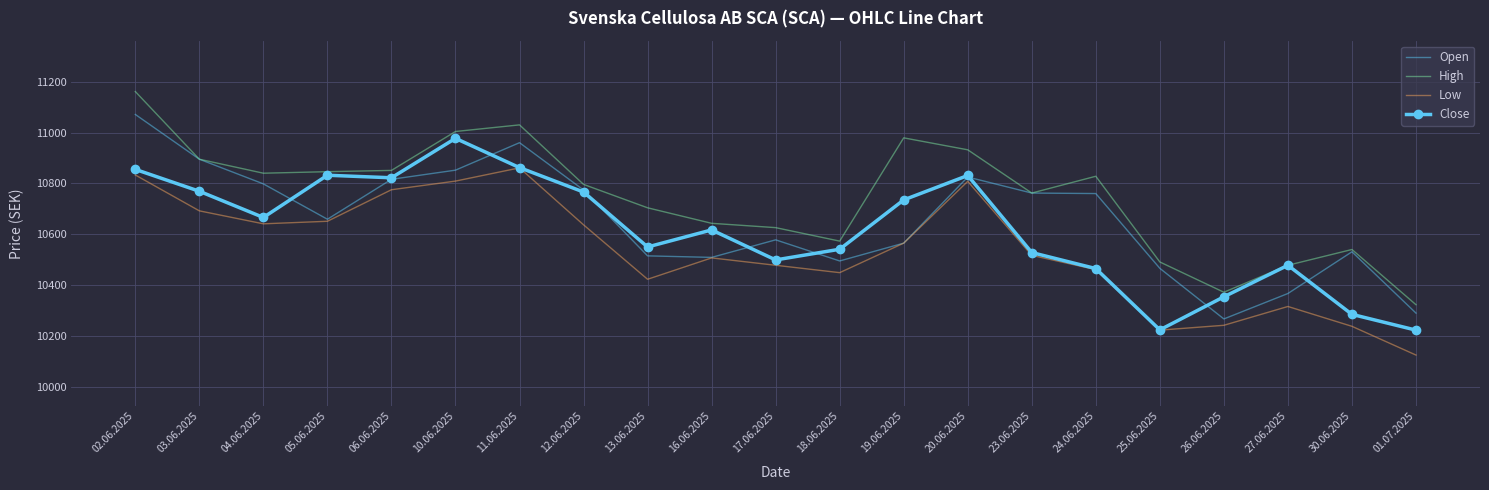

True or false: High and Low intersect in this chart.

False